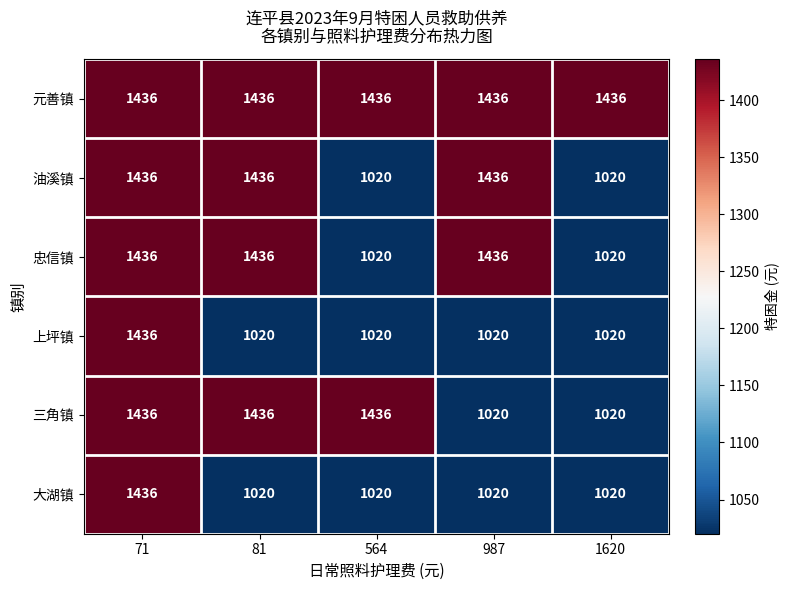

What is the difference between the maximum and second lowest values in the 上坪镇 series?

416